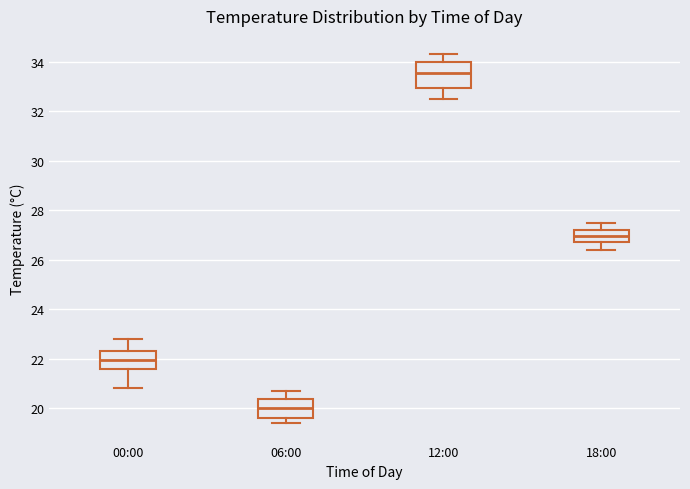

Reading left to right, transcribe this box plot: for each box, give where its median line is, the range the box spans, and where its two whiskers end, as read against the y-axis. The values are not printed on the chart, so give them approximately, as read against the axis.

00:00: median 22.0, box 21.6 to 22.4, whiskers 20.8 to 22.8
06:00: median 20.0, box 19.6 to 20.4, whiskers 19.4 to 20.8
12:00: median 33.6, box 33.0 to 34.0, whiskers 32.6 to 34.4
18:00: median 27.0, box 26.8 to 27.2, whiskers 26.4 to 27.6